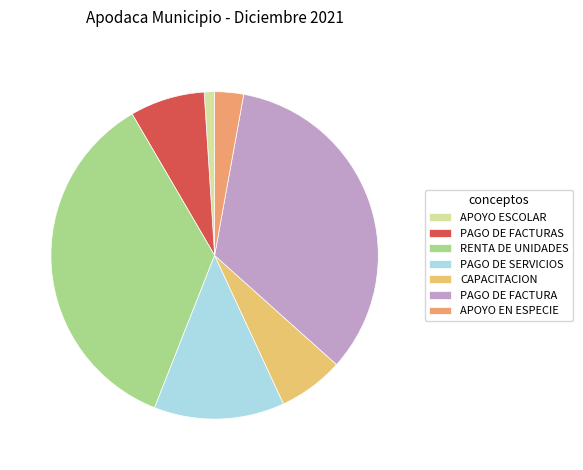

To the nearest percent, what percentage of the pie is PAGO DE FACTURAS?

7%